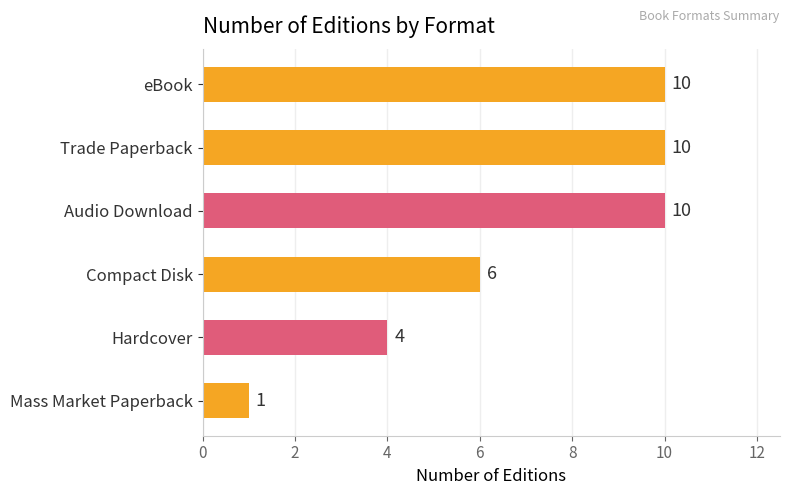

Reading top to bottom, extract all data points from this chart.

10	10	10	6	4	1